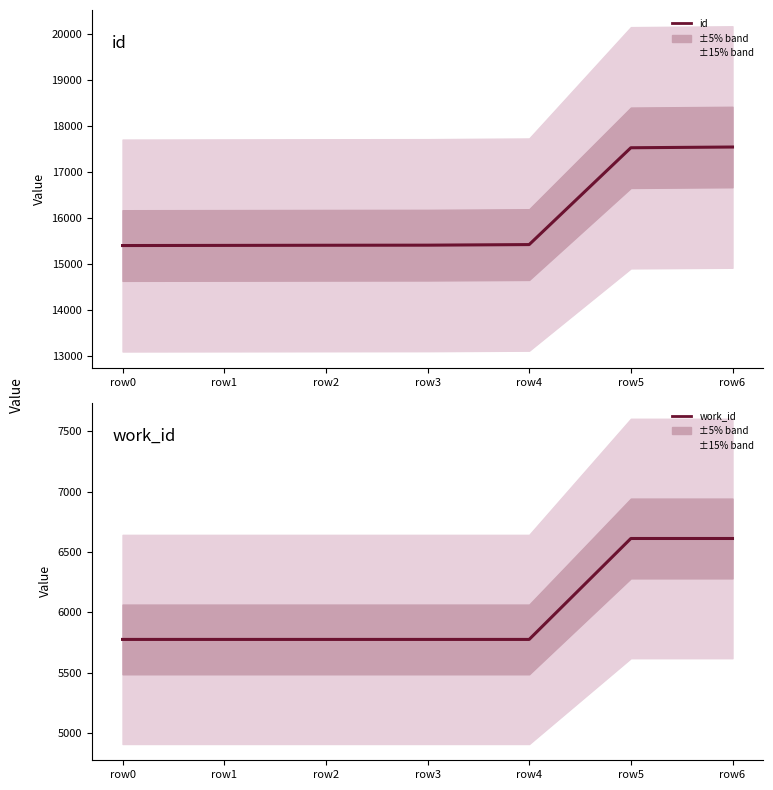

List the series in order of their overall mean, lowest first.

work_id, id